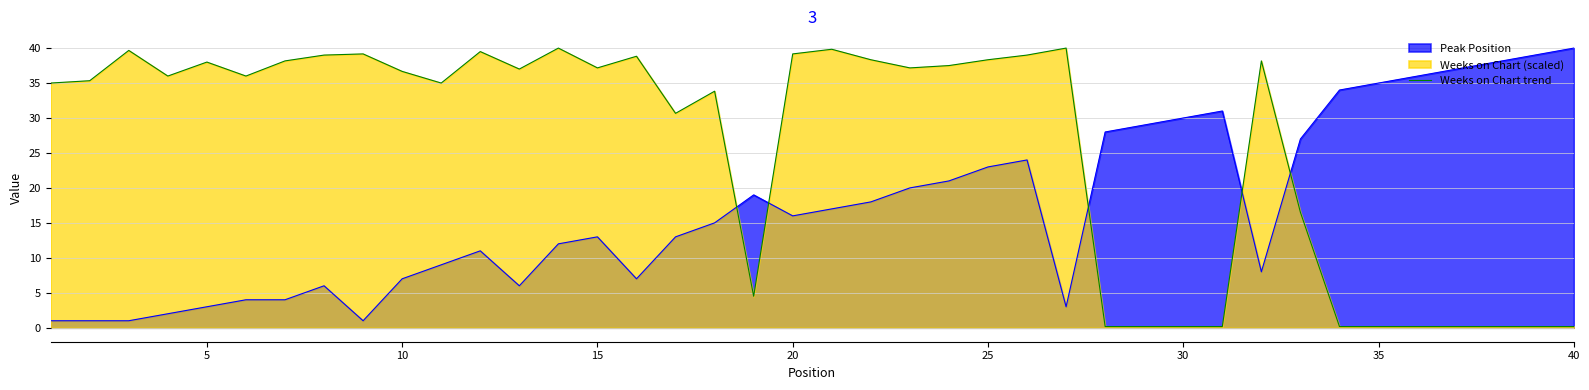

What is the minimum value shown in the chart?

0.2